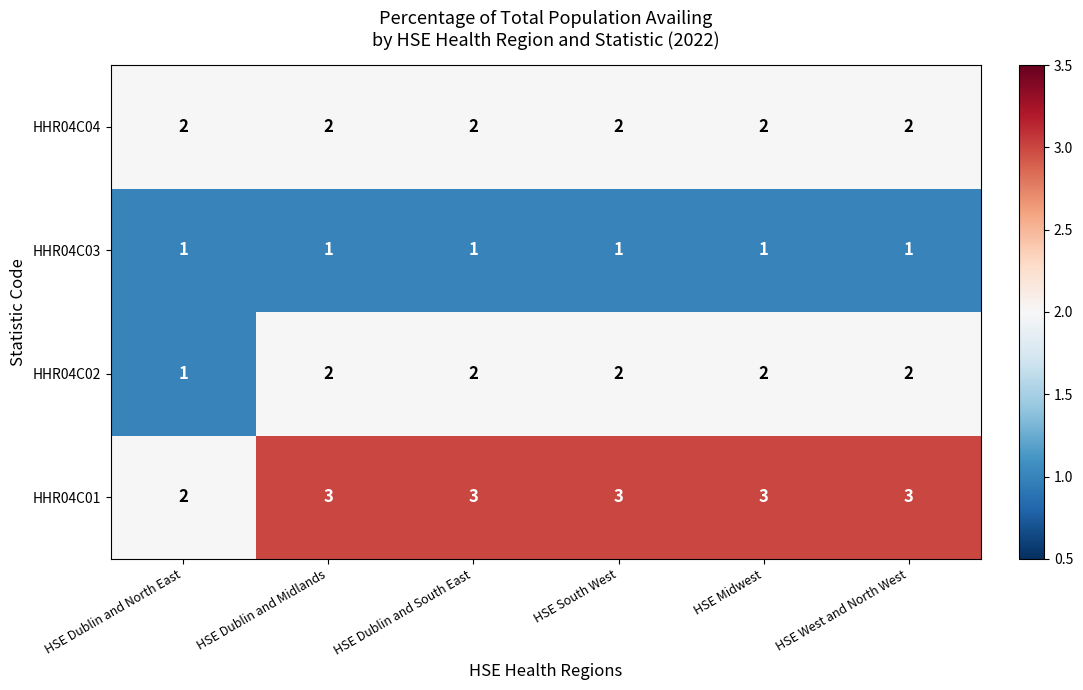

Which series has the largest total across all categories?

HHR04C01